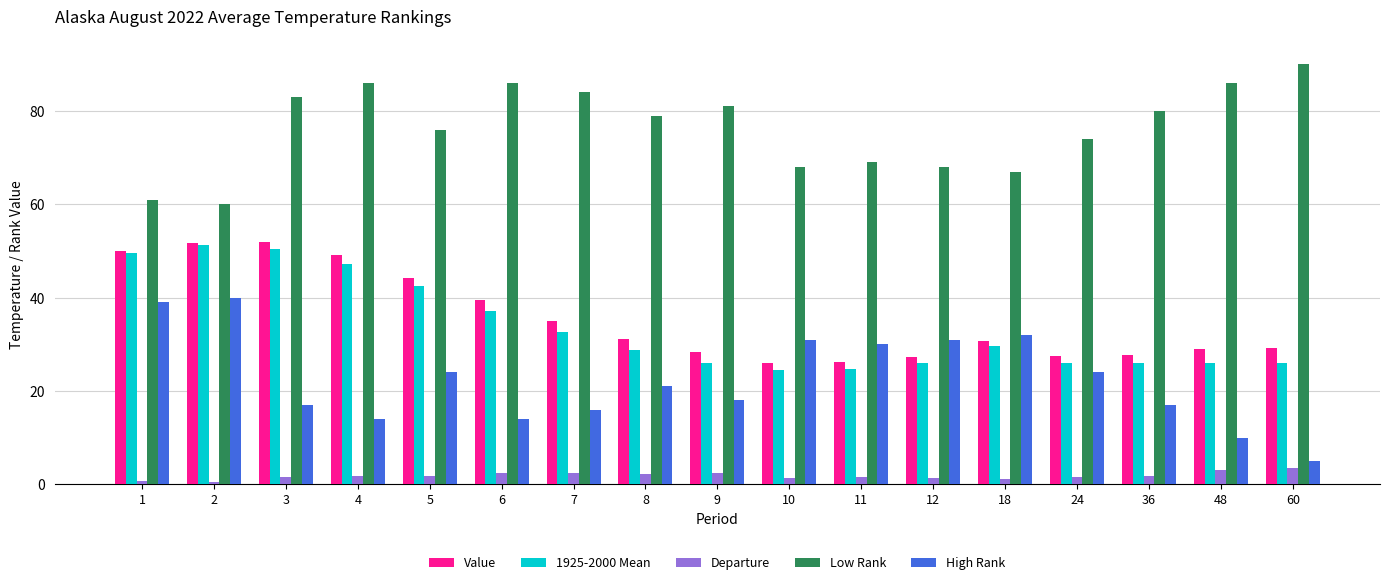

True or false: Departure has a value of 2.4 at 6.

True